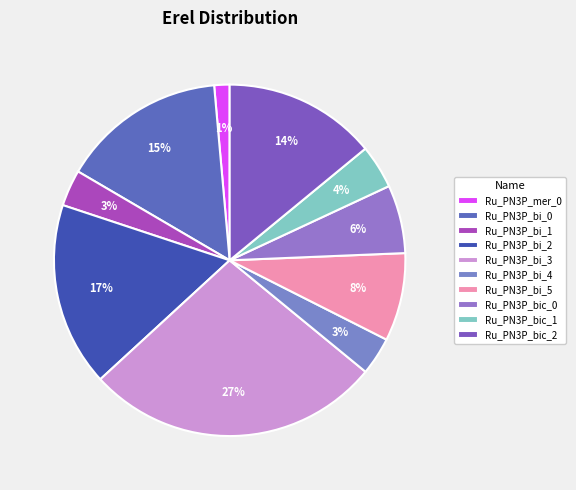

True or false: Ru_PN3P_bi_5 accounts for 14% of the total.

False